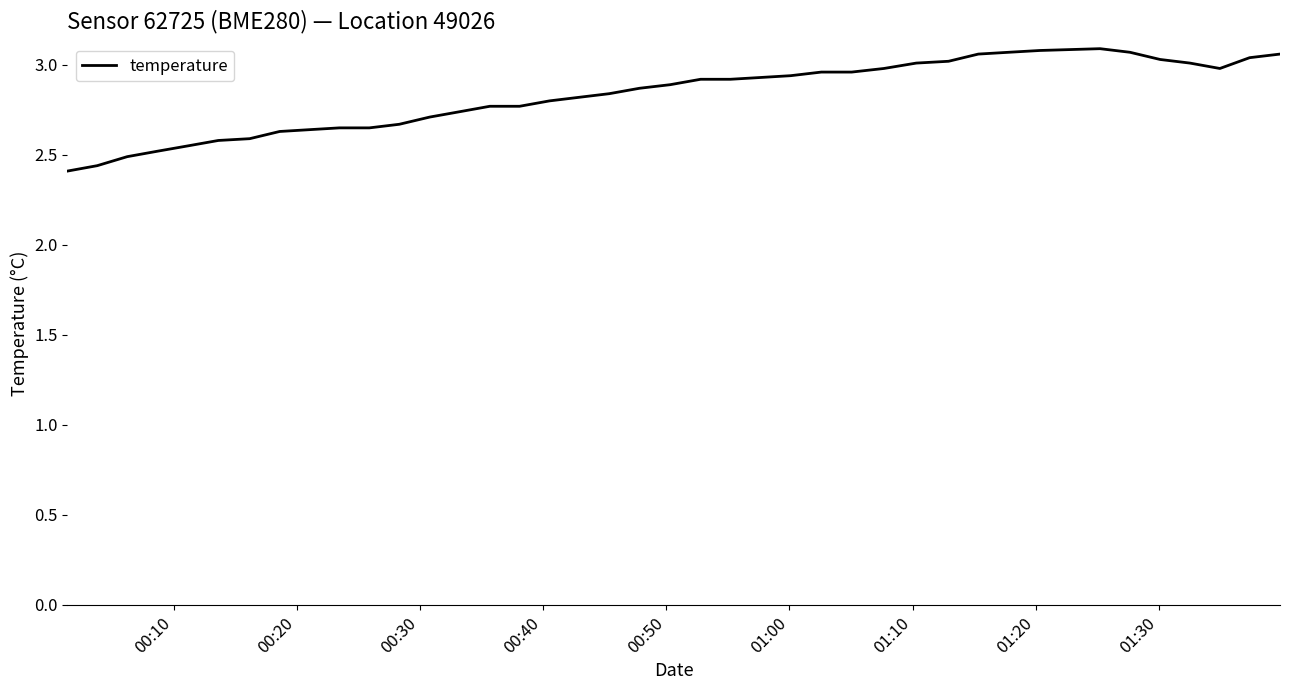

What is the difference between the maximum and minimum values?

0.7